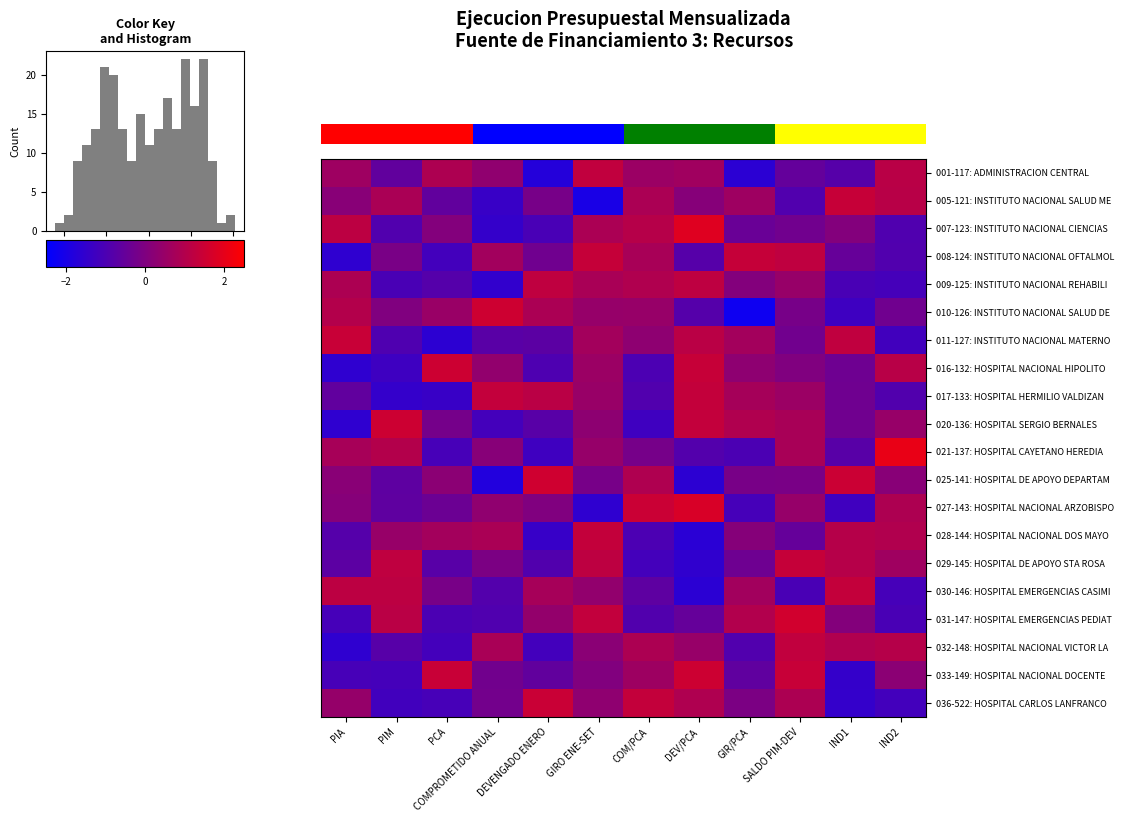

At how many categories does at least one series exceed 0?

12